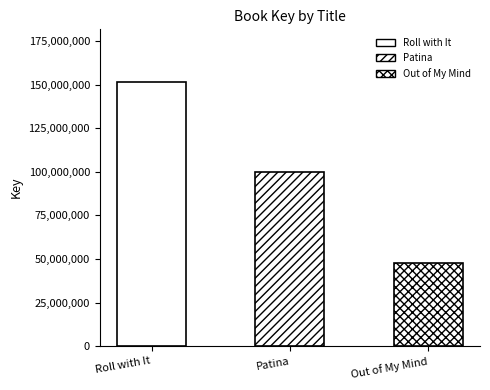

Count the values in the range 47856459 to 151470306.

3